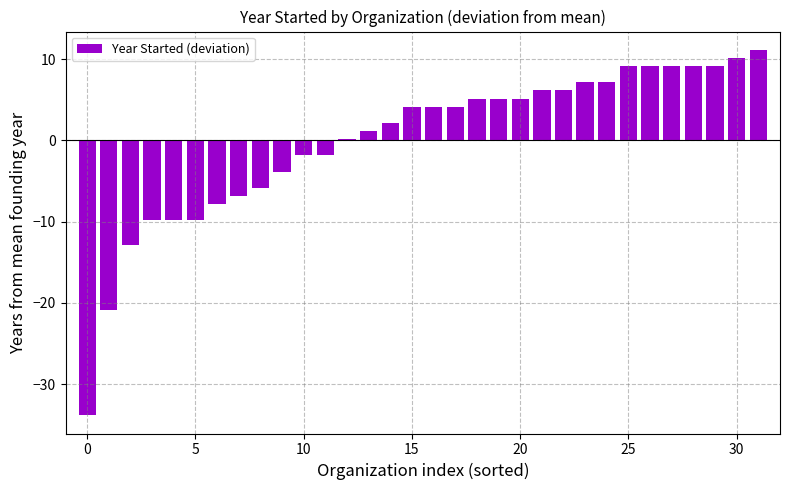

What is the smallest value displayed?

-33.8